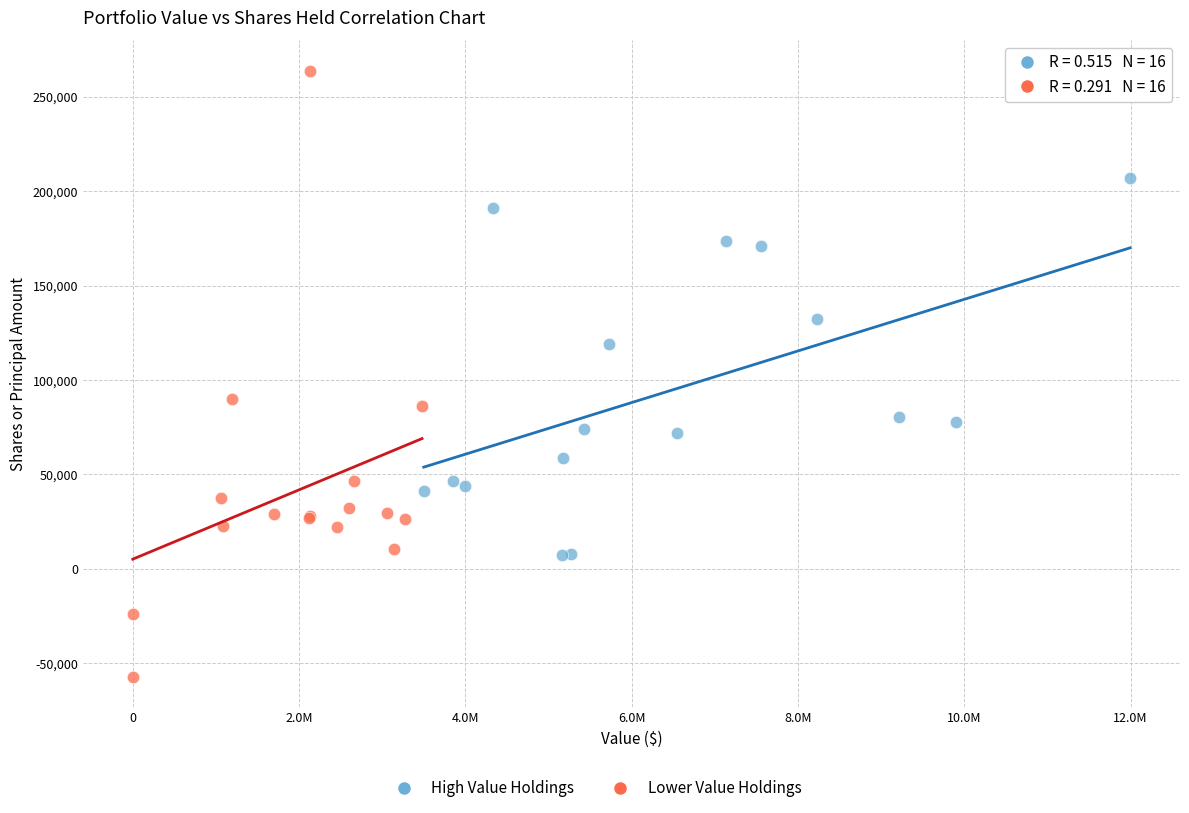

Which series contains the lowest Y value?

Lower Value Holdings